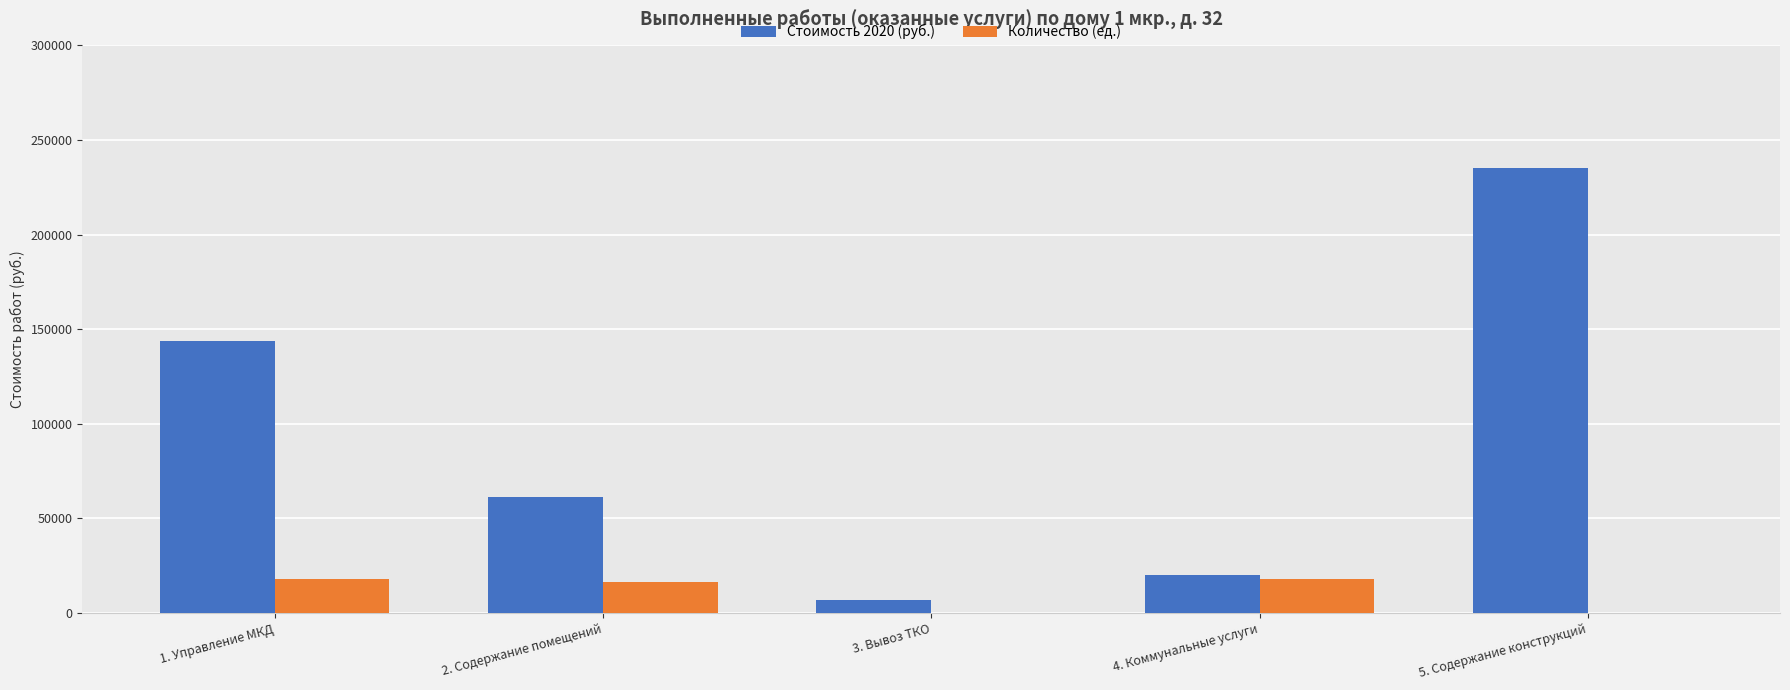

Between 1. Управление МКД and 4. Коммунальные услуги, which series saw the biggest shift?

Стоимость 2020 (руб.)